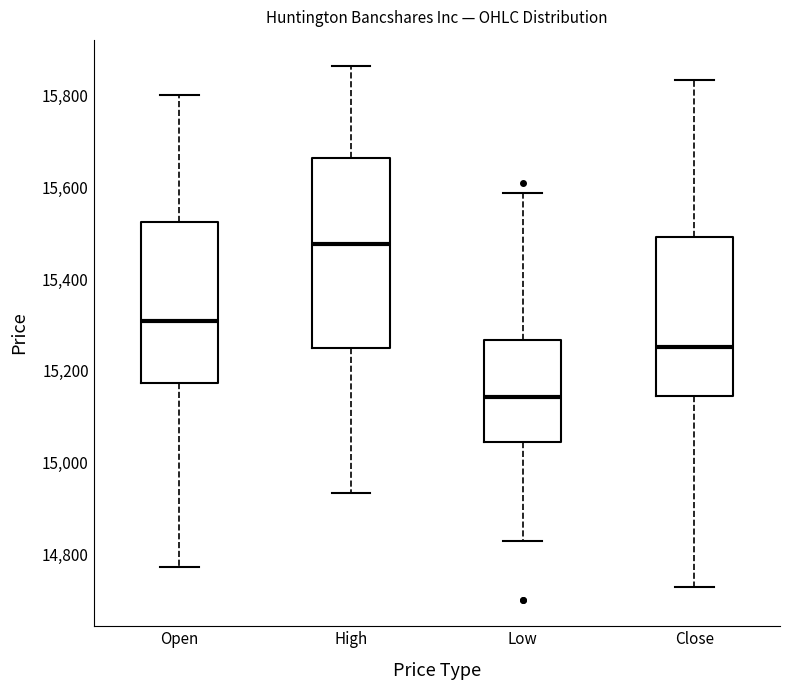

Comparing the boxes themselves (not the whiskers), which one is the tallest?

High